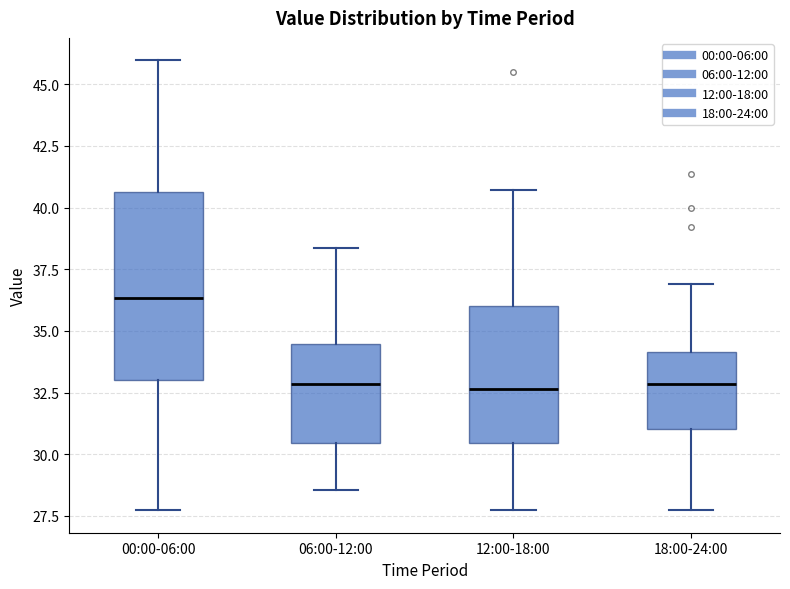

Which box is the tallest, from its lower edge to its upper edge?

00:00-06:00